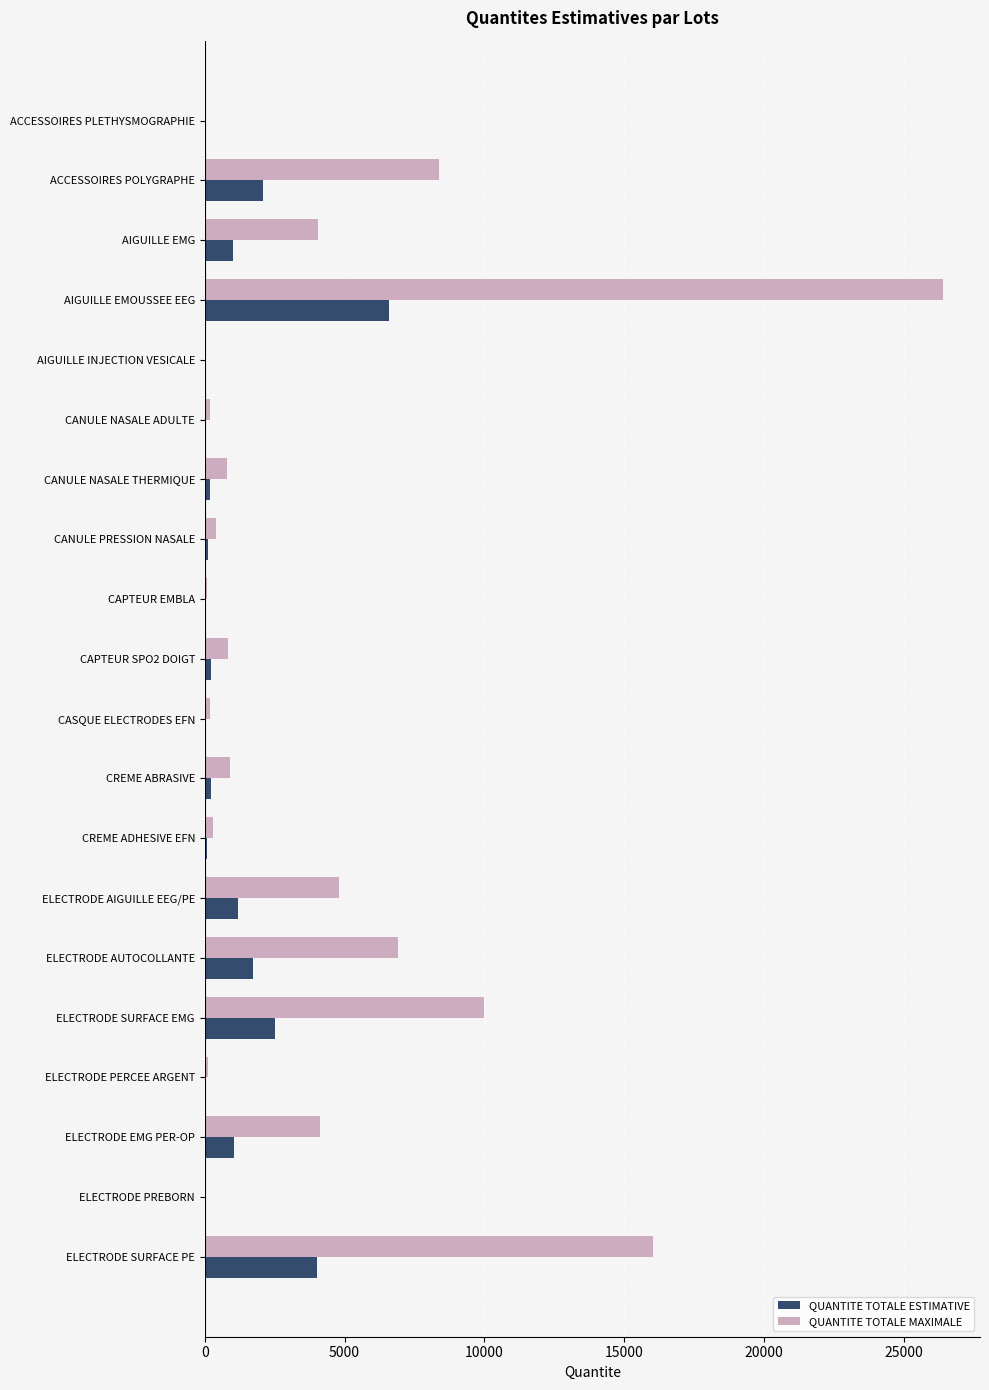

What is the sum of all QUANTITE TOTALE MAXIMALE values?

84656